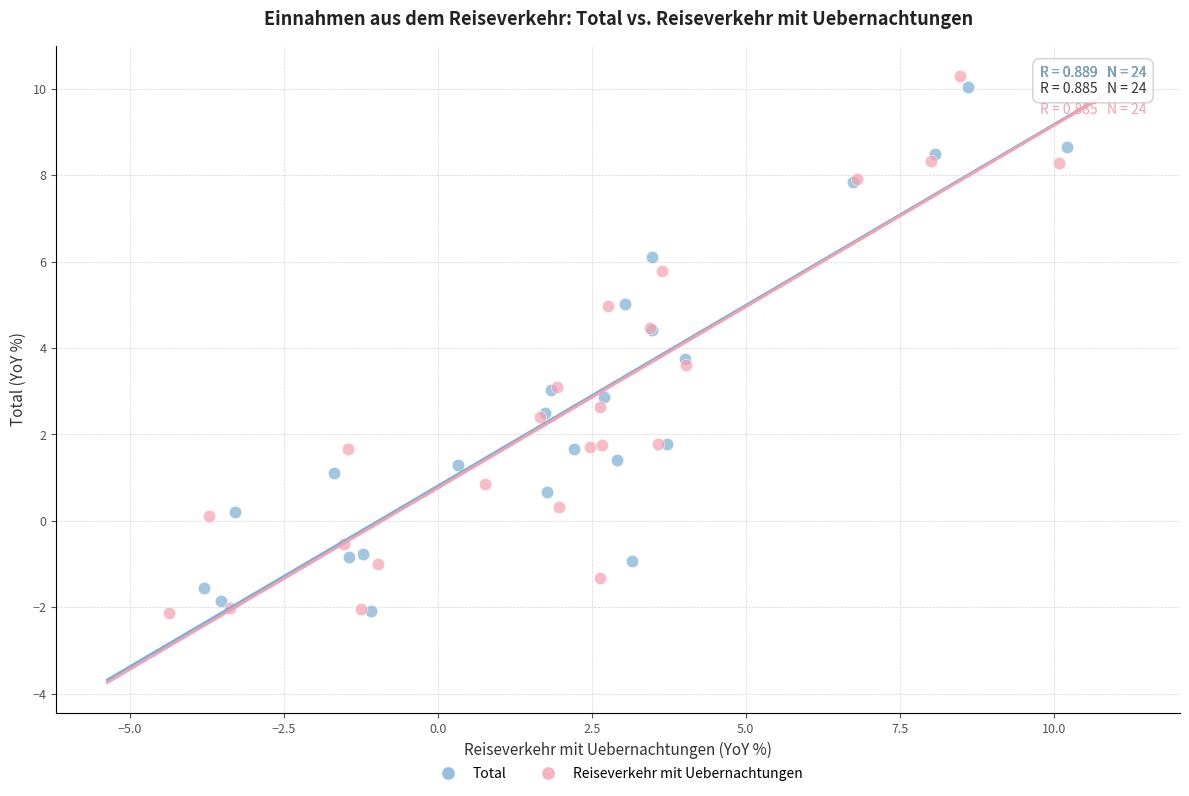

Which series has the widest spread of Y values?

Reiseverkehr mit Uebernachtungen